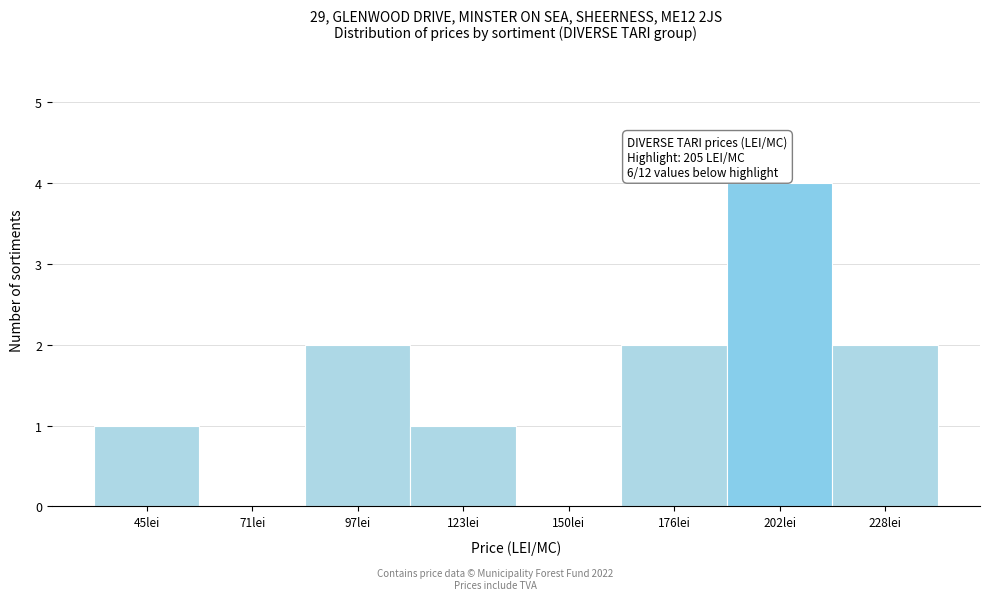

Reading left to right, list all the values displayed in this chart.

45lei=1	71lei=0	97lei=2	123lei=1	150lei=0	176lei=2	202lei=4	228lei=2